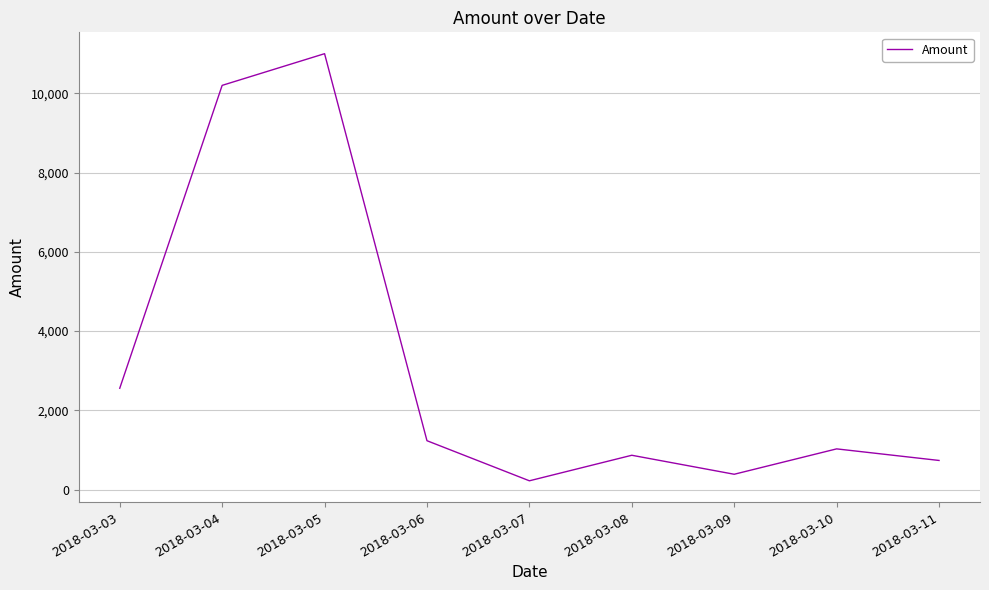

Where is the first local maximum?

2018-03-05